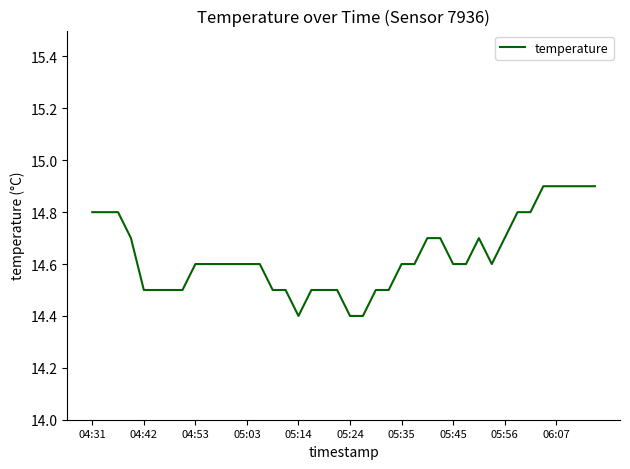

What is the difference between the maximum and minimum values?

0.5